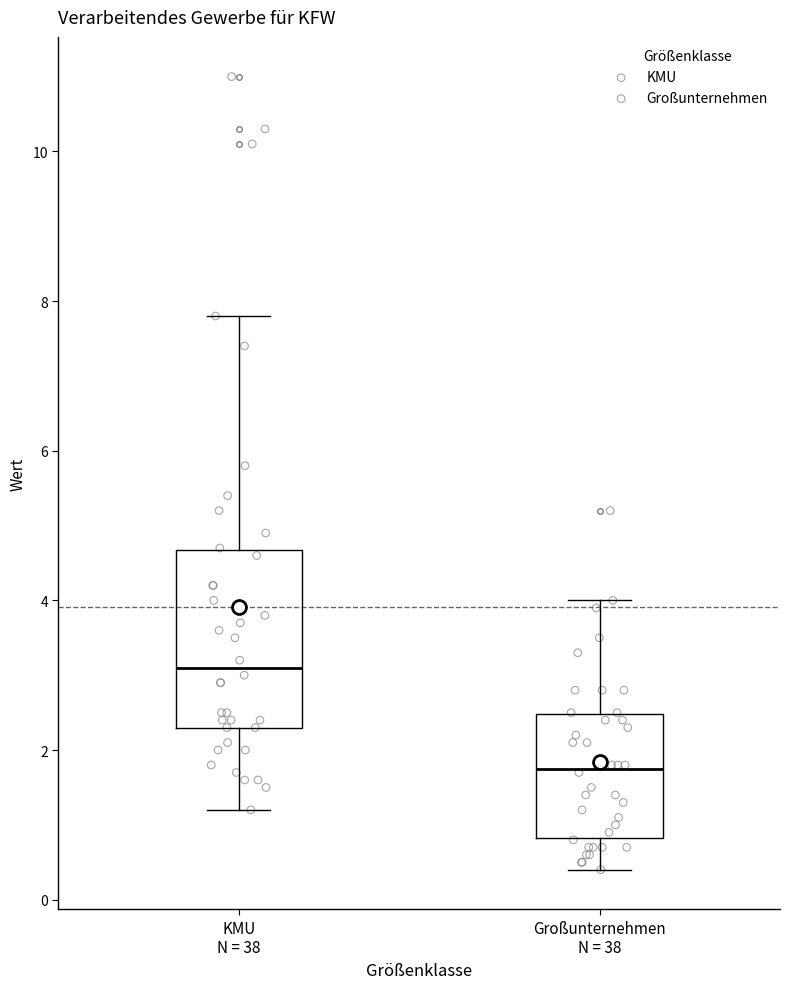

Reading left to right, read every box against the y-axis: the position of its median line, the range the box covers, and the ends of its whiskers. The values are not printed on the chart, so give them approximately, as read against the axis.

KMU N = 38: median 3.2, box 2.4 to 4.6, whiskers 1.2 to 7.8
Großunternehmen N = 38: median 1.8, box 0.8 to 2.4, whiskers 0.4 to 4.0